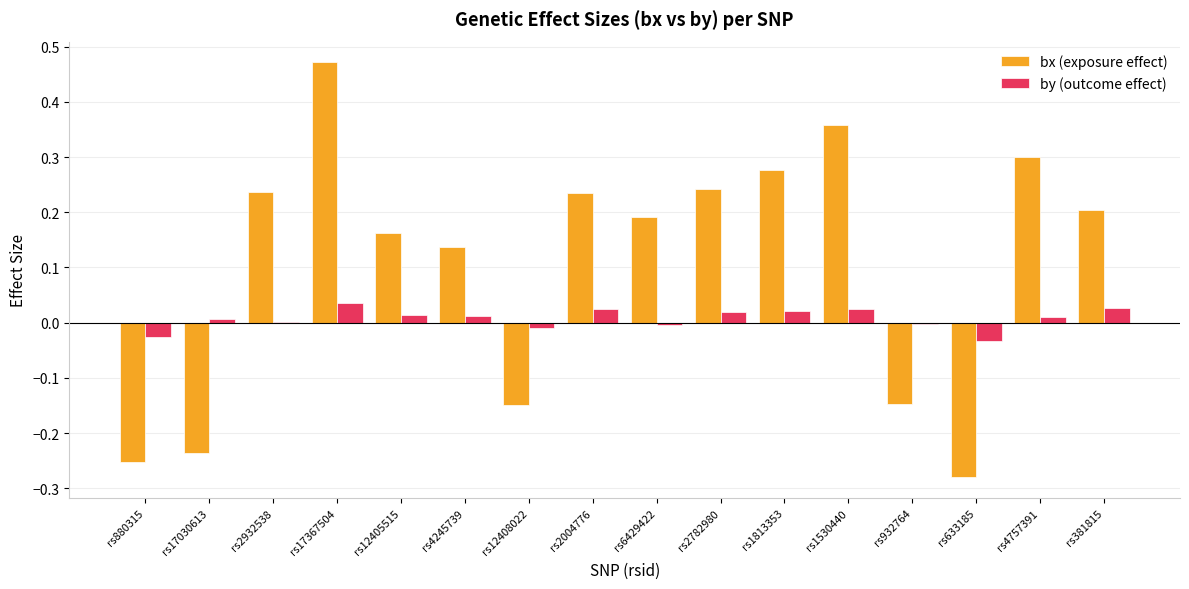

The value of by (outcome effect) at rs880315 is -0.0. True or false?

True